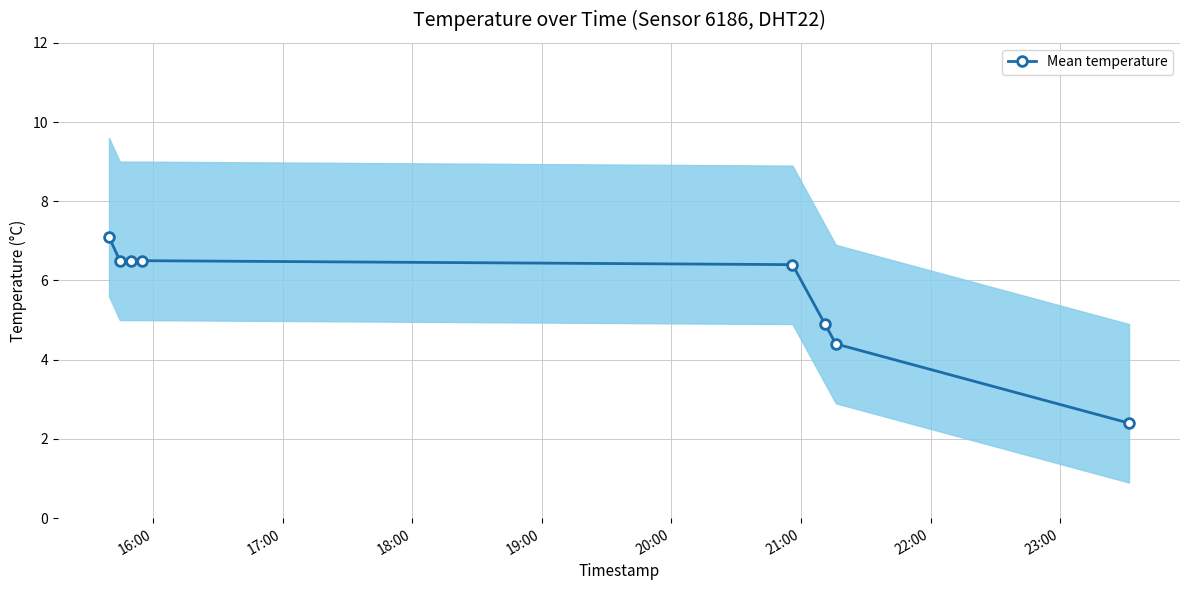

What is the maximum value for Mean temperature?

7.1